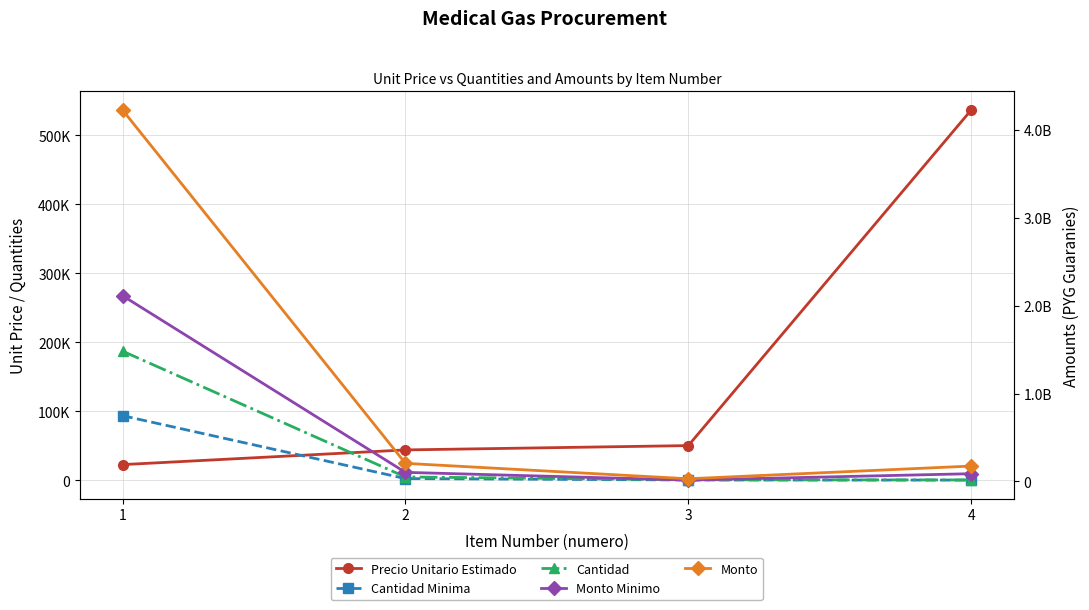

How many data points in Monto are above 205452000?

1